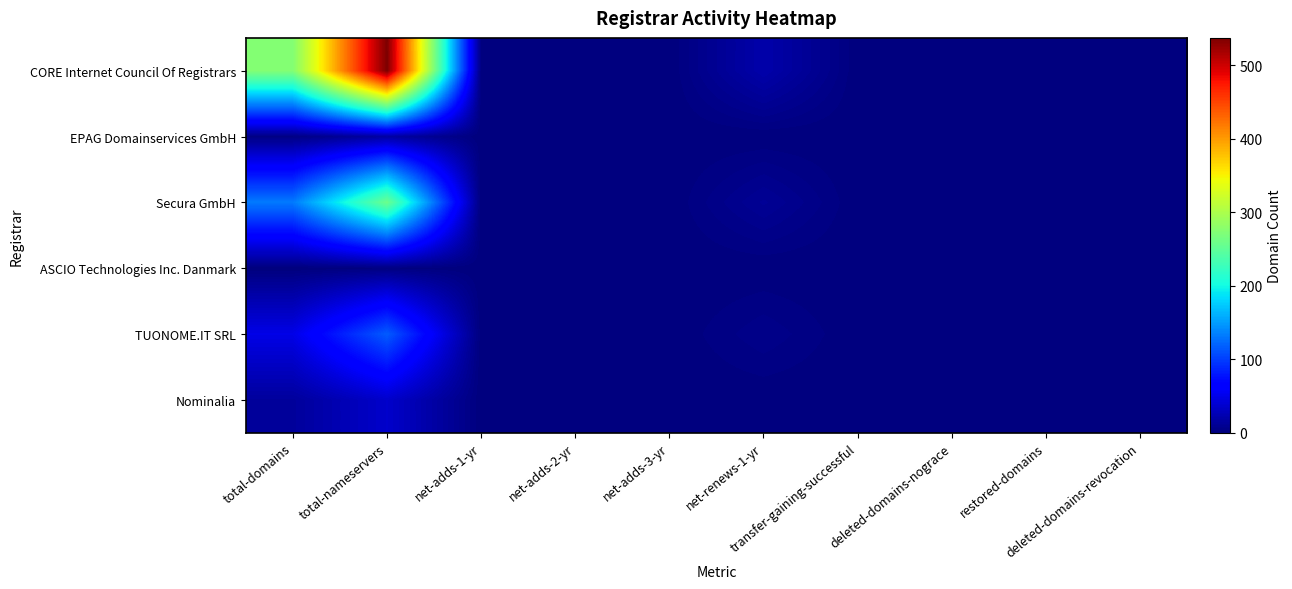

Between deleted-domains-nograce and restored-domains, which is larger?

deleted-domains-nograce